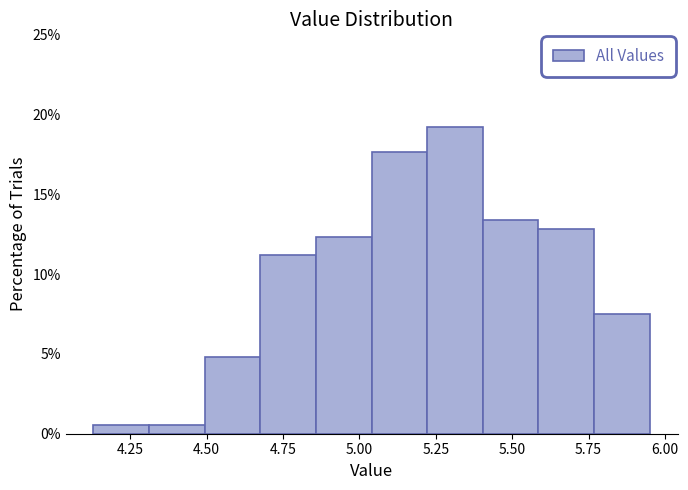

Around what value on the x-axis is the tallest bar? Give the approximate position of its centre, as read against the axis.

5.30